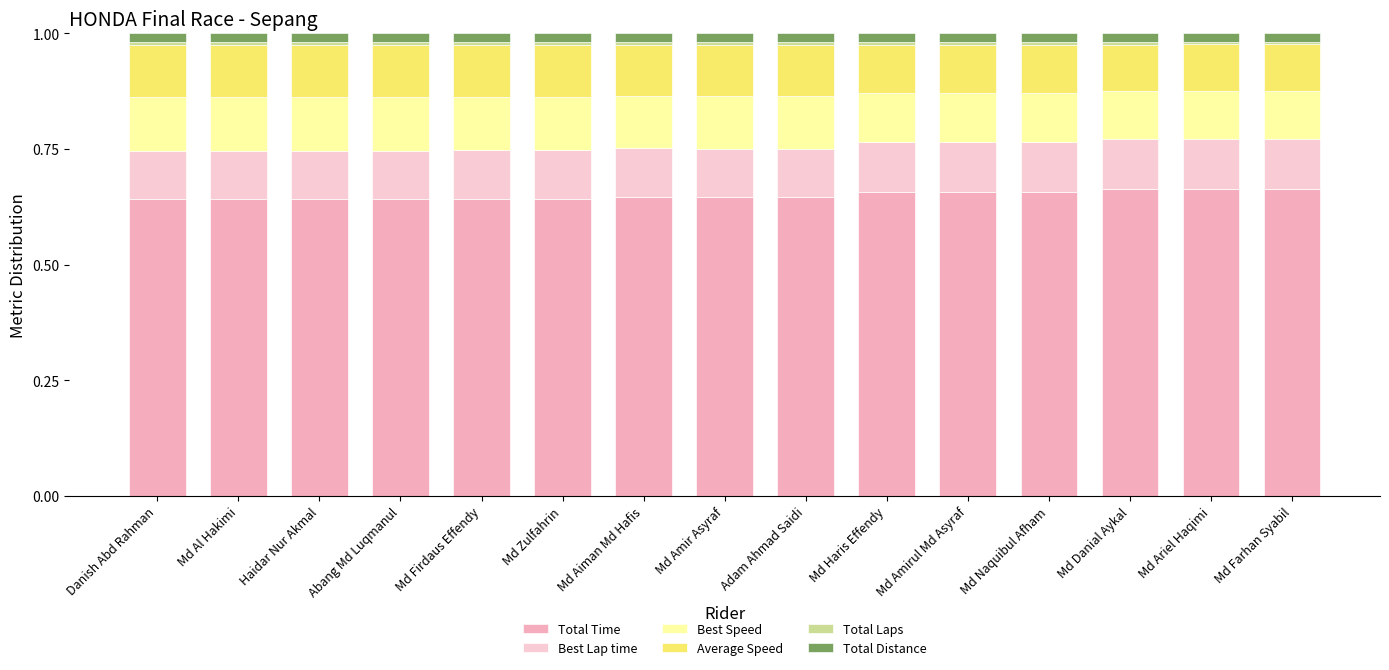

The Total Time series shows 0.4 at Md Naquibul Afham. True or false?

False